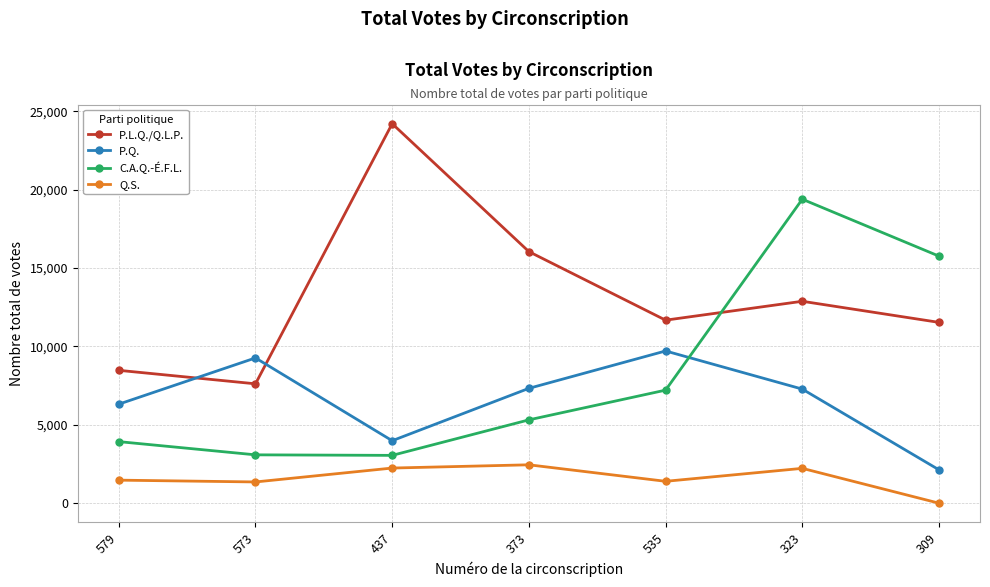

Rank the series at 579 from lowest to highest value.

Q.S., C.A.Q.-É.F.L., P.Q., P.L.Q./Q.L.P.